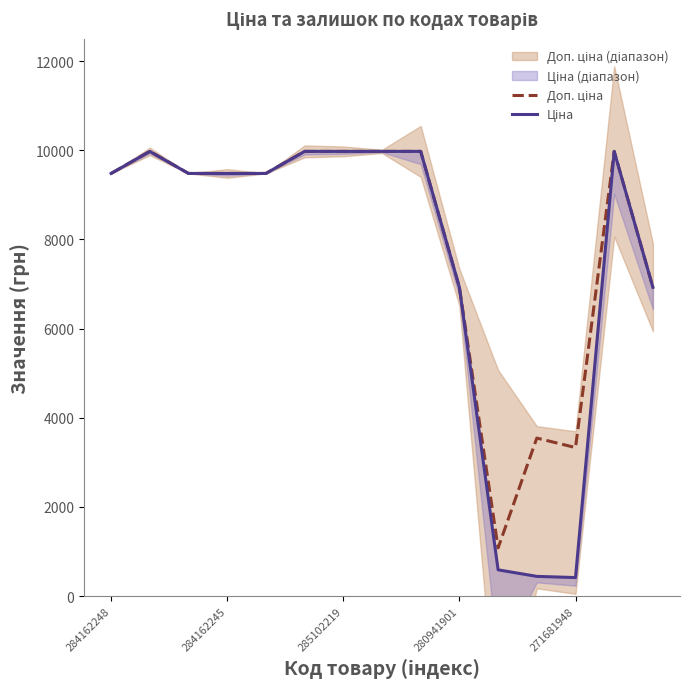

True or false: Доп. ціна and Ціна cross at least once.

False